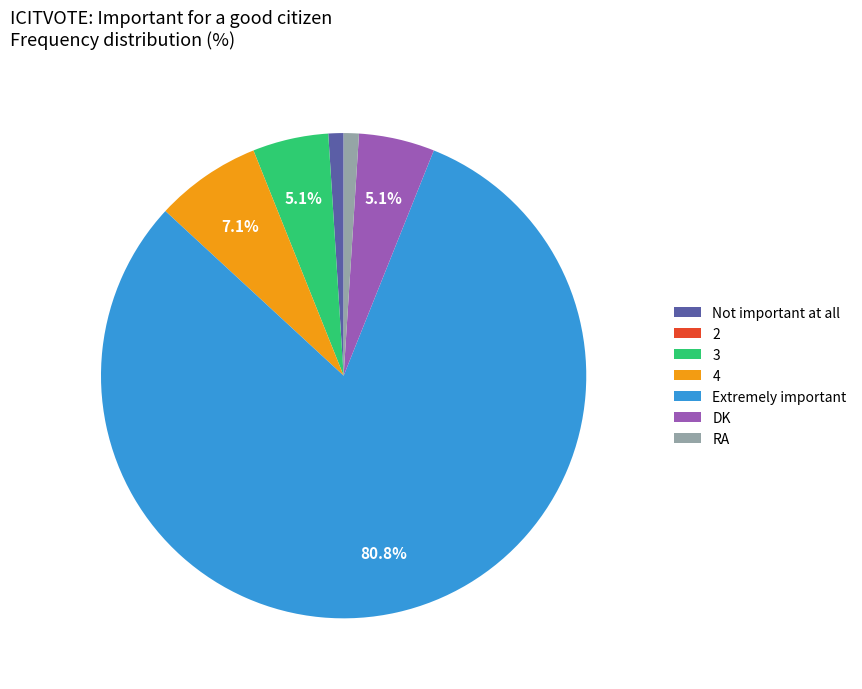

To the nearest percent, what portion does RA represent?

1%